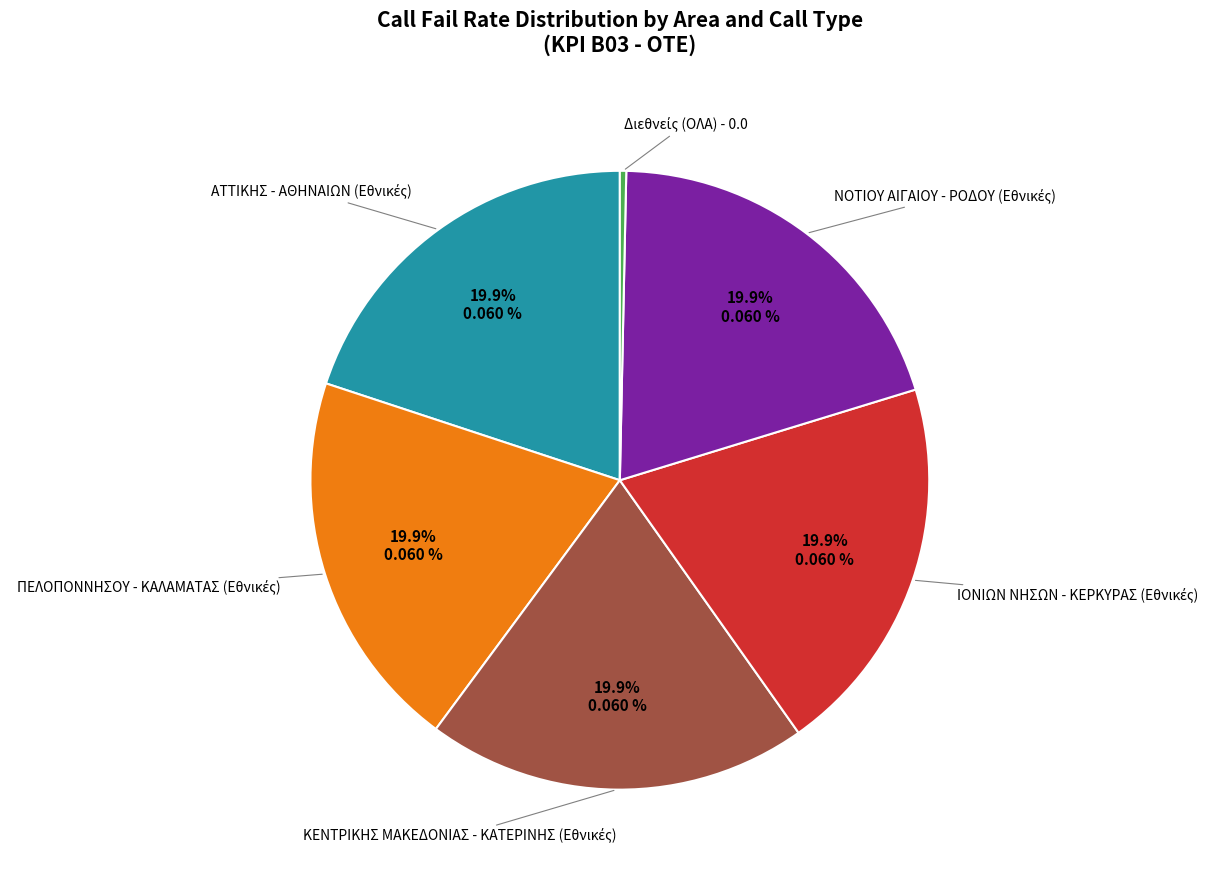

Is there a majority slice in this chart?

No